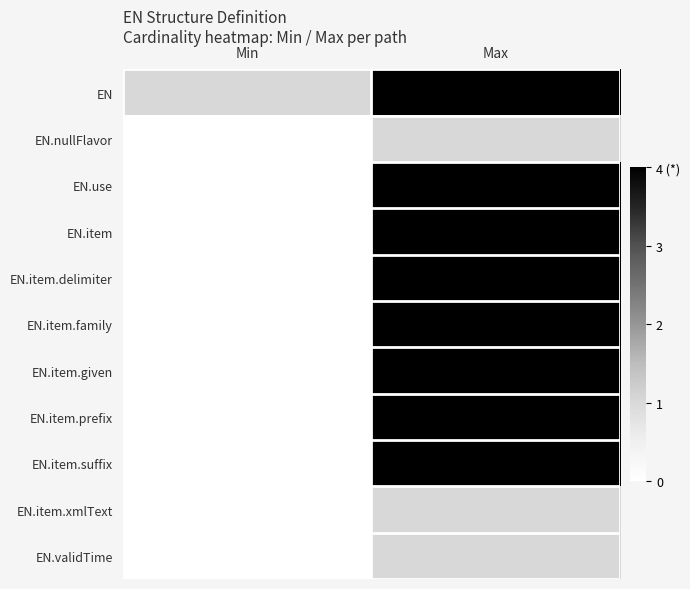

At which category is the sum across all series the highest?

Max